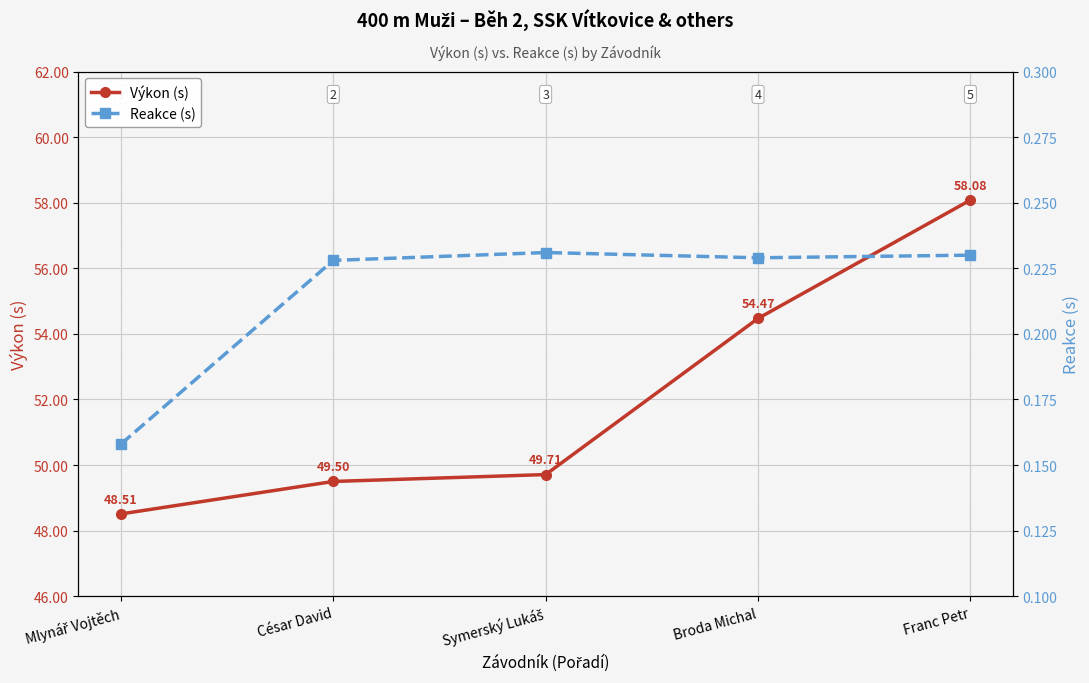

What is the minimum value for Reakce (s)?

0.2